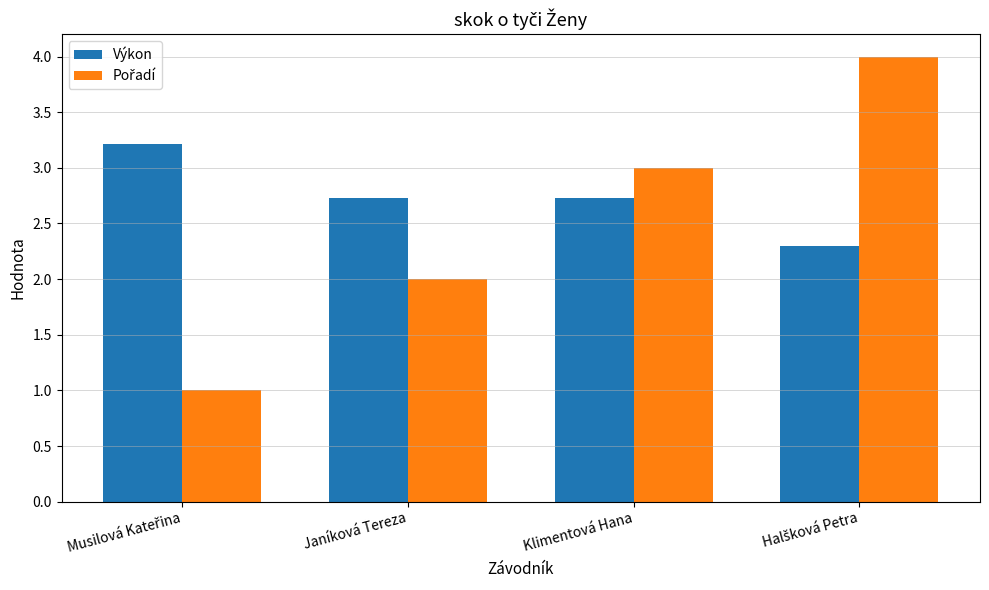

What is the average value of the Výkon series?

2.7